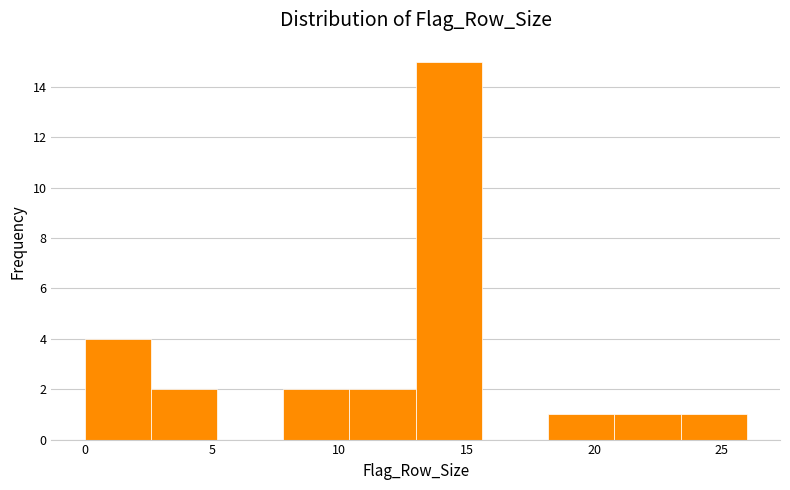

How tall is the bar that spans 10.4 to 13.0 on the x-axis? Neither the bar edges nor the heights are printed on the chart, so give them approximately, as read against the axes.

2